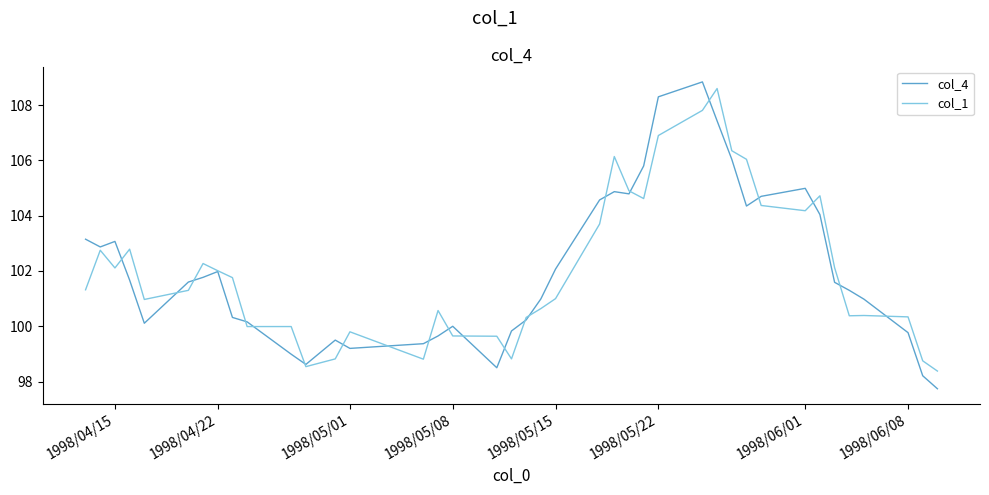

Rank the series by their maximum value, from lowest to highest.

col_1, col_4